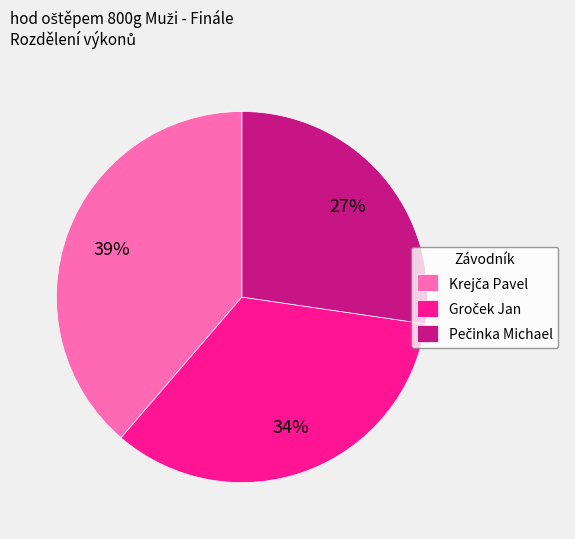

How many slices are in this pie chart?

3